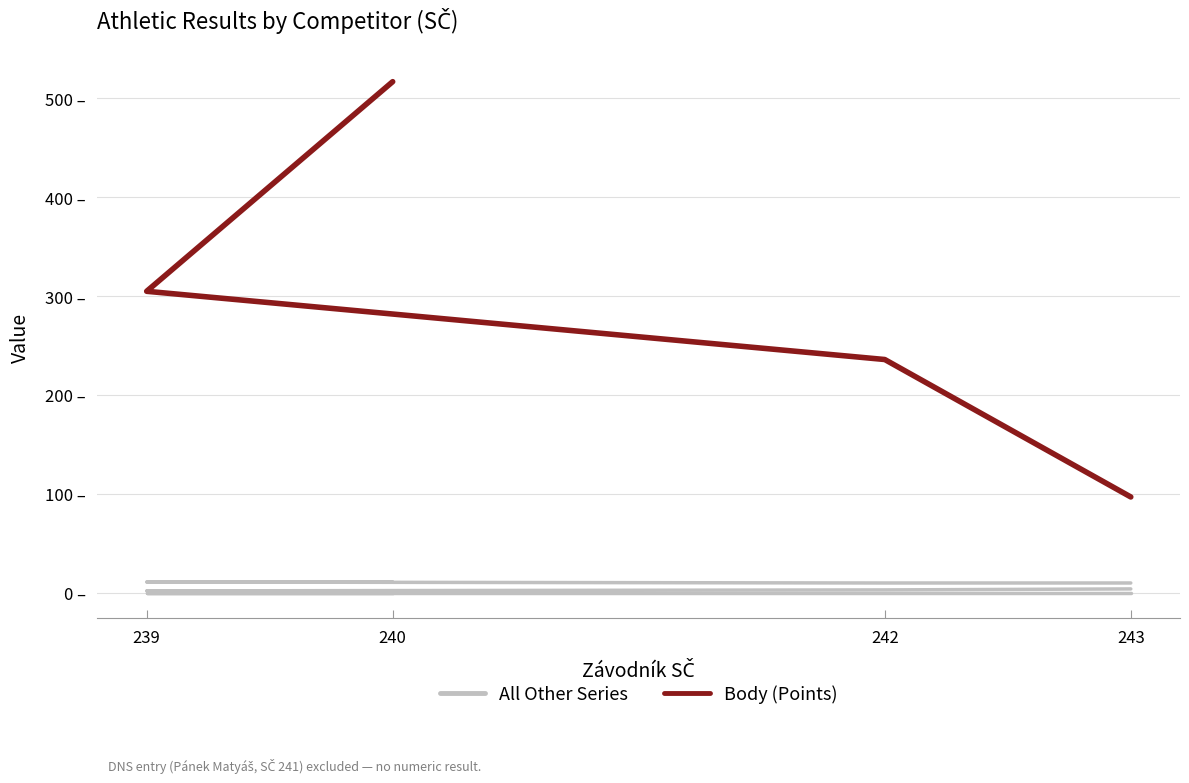

What is the sum of all All Other Series values?

10